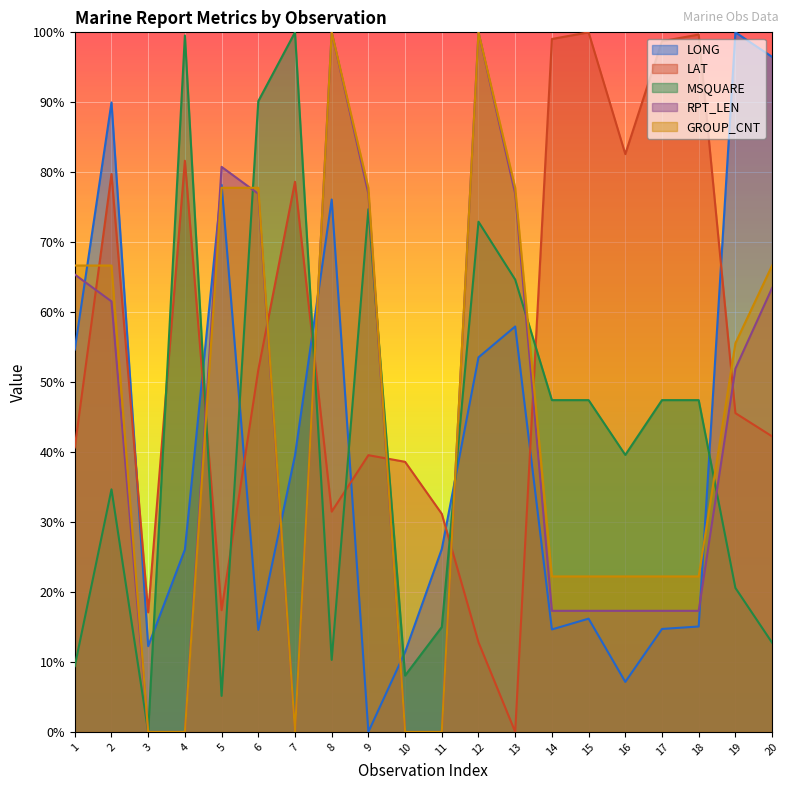

How many lines are shown in the chart?

5